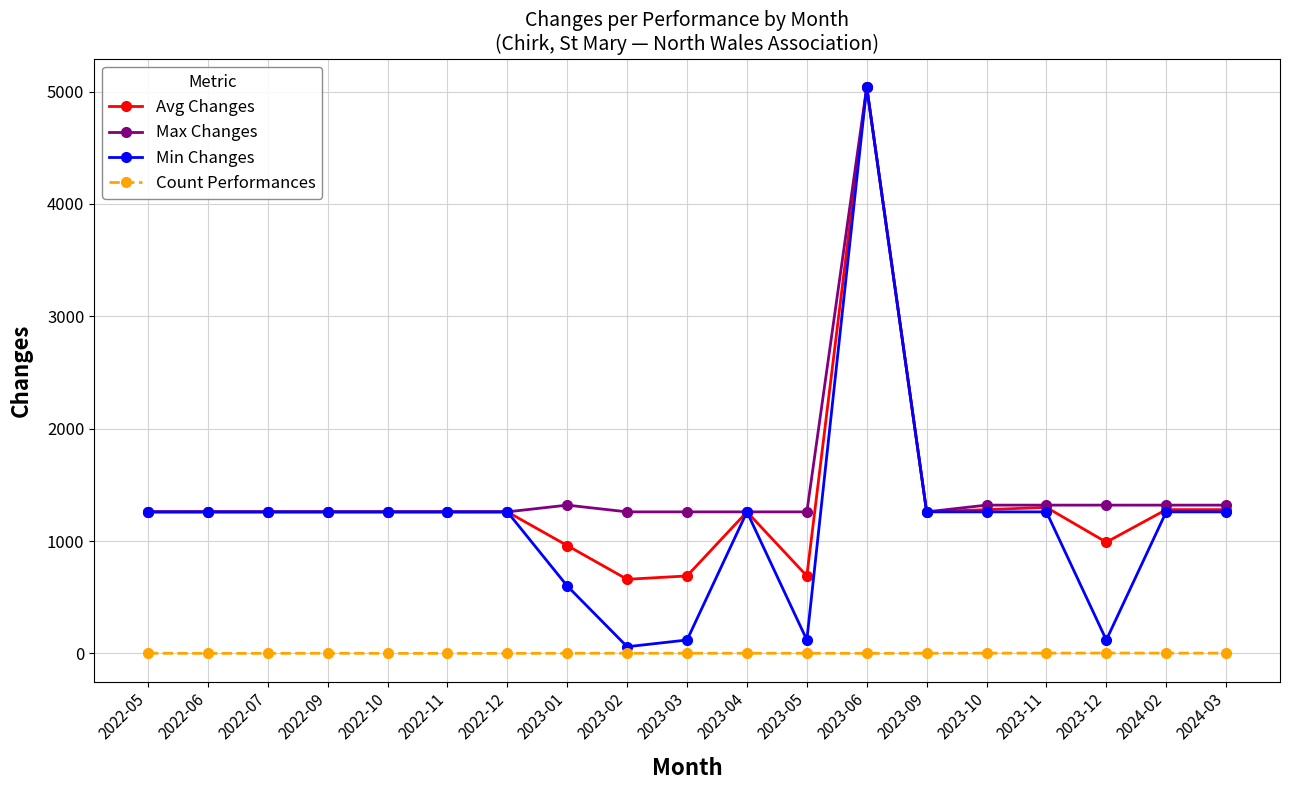

Is the value of Count Performances at 2023-04 greater than the value of Max Changes at 2023-05?

No